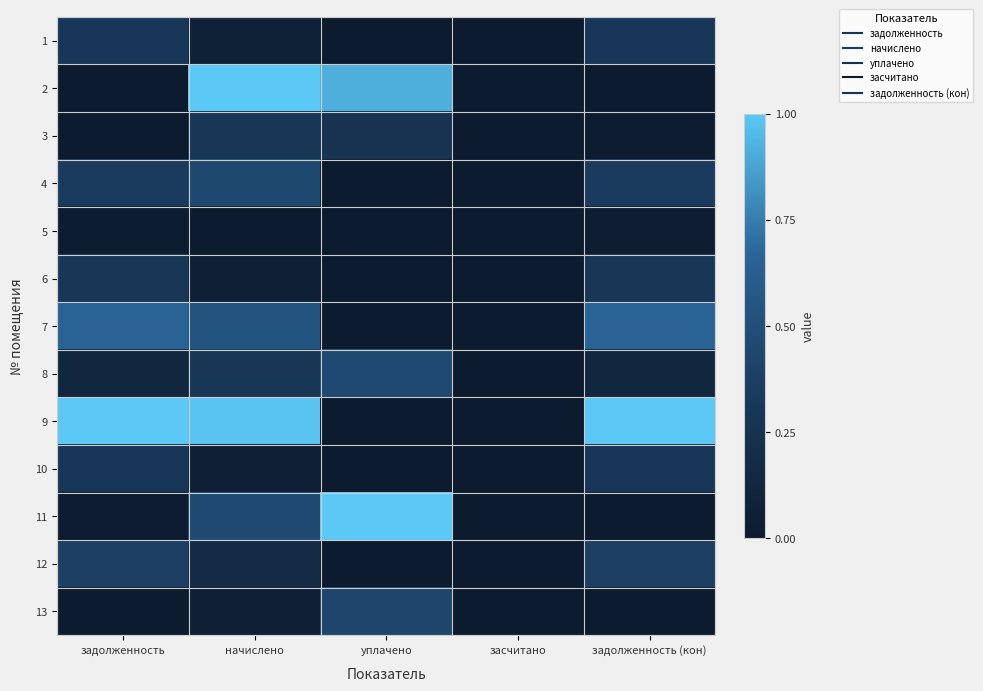

Reading left to right, extract all data points from this chart.

1: задолженность=0.3	начислено=0.1	уплачено=0.0	засчитано=0.0	задолженность (кон)=0.3
2: задолженность=0.0	начислено=1.0	уплачено=0.9	засчитано=0.0	задолженность (кон)=0.0
3: задолженность=0.0	начислено=0.3	уплачено=0.3	засчитано=0.0	задолженность (кон)=0.0
4: задолженность=0.3	начислено=0.4	уплачено=0.0	засчитано=0.0	задолженность (кон)=0.4
5: задолженность=0.0	начислено=0.0	уплачено=0.0	засчитано=0.0	задолженность (кон)=0.0
6: задолженность=0.3	начислено=0.1	уплачено=0.0	засчитано=0.0	задолженность (кон)=0.3
7: задолженность=0.7	начислено=0.5	уплачено=0.0	засчитано=0.0	задолженность (кон)=0.7
8: задолженность=0.1	начислено=0.3	уплачено=0.5	засчитано=0.0	задолженность (кон)=0.1
9: задолженность=1.0	начислено=1.0	уплачено=0.0	засчитано=0.0	задолженность (кон)=1.0
10: задолженность=0.3	начислено=0.1	уплачено=0.0	засчитано=0.0	задолженность (кон)=0.3
11: задолженность=0.0	начислено=0.5	уплачено=1.0	засчитано=0.0	задолженность (кон)=0.0
12: задолженность=0.4	начислено=0.2	уплачено=0.0	засчитано=0.0	задолженность (кон)=0.4
13: задолженность=0.0	начислено=0.1	уплачено=0.4	засчитано=0.0	задолженность (кон)=0.0